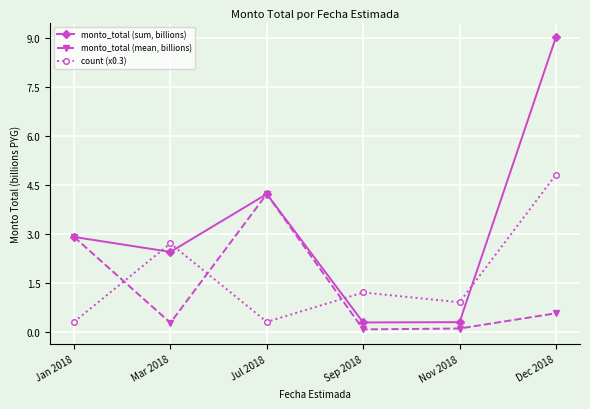

Between Mar 2018 and Dec 2018, which series saw the biggest shift?

monto_total (sum, billions)